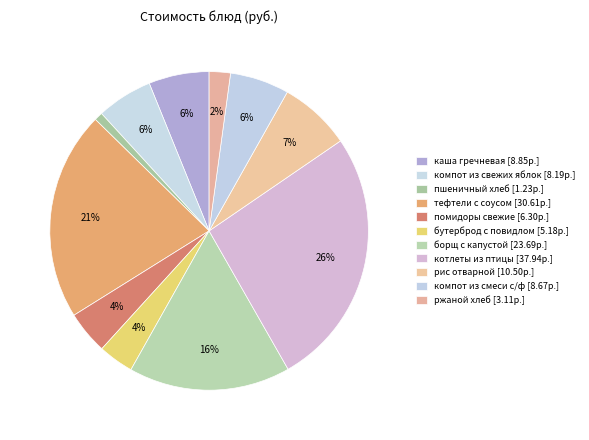

What percentage is the пшеничный хлеб slice, to the nearest percent?

1%